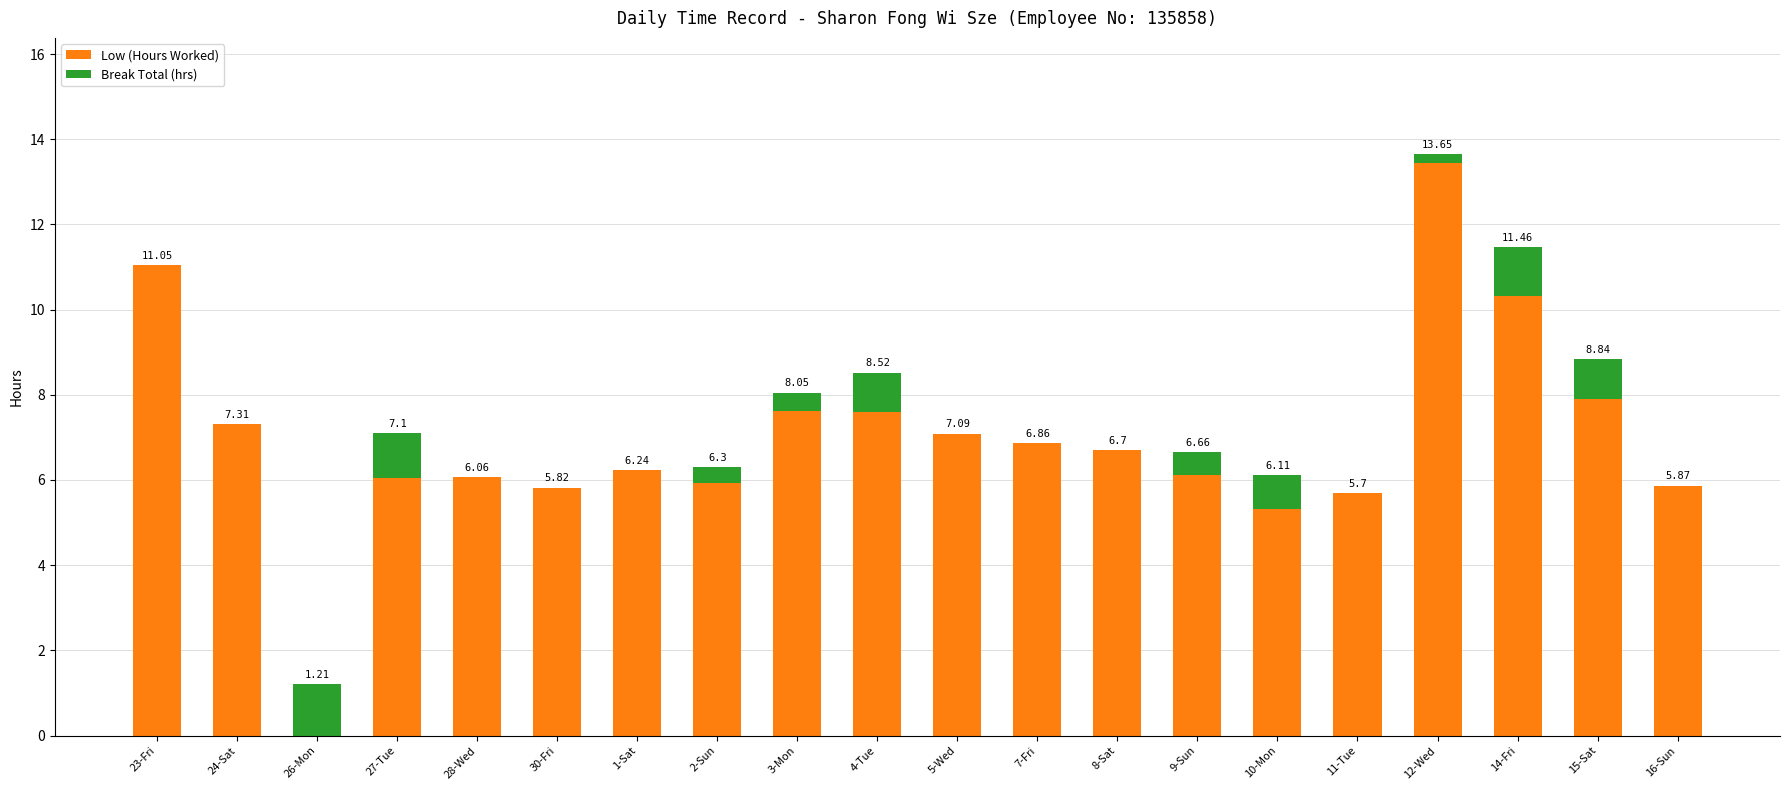

At which category is the sum across all series the highest?

12-Wed